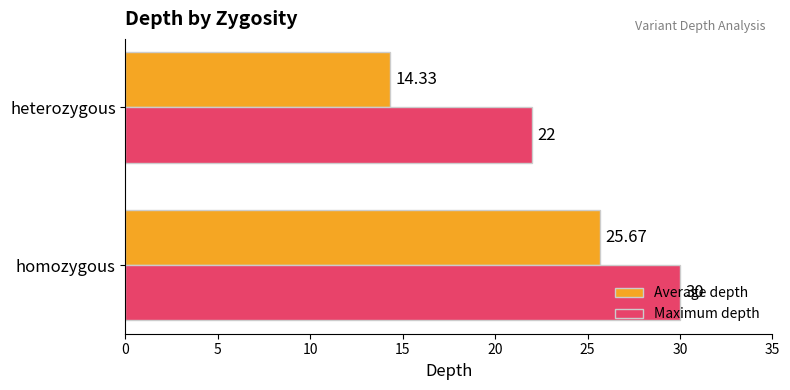

What is the difference between the maximum and minimum values in the Maximum depth series?

8.0